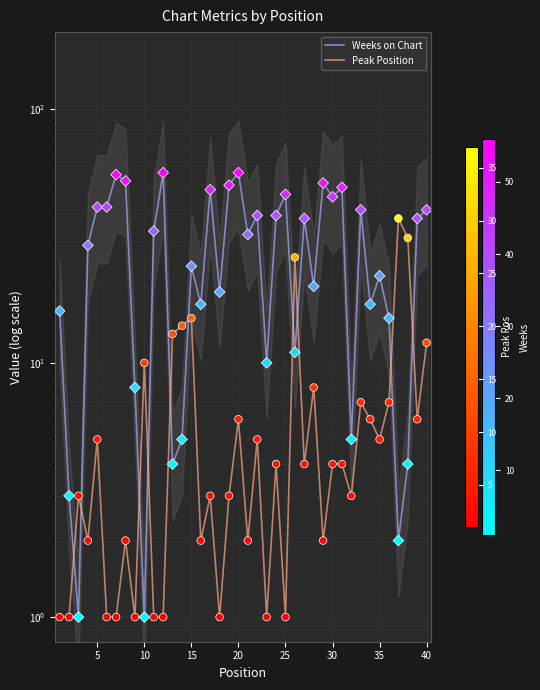

Which series has the largest total across all categories?

Weeks on Chart